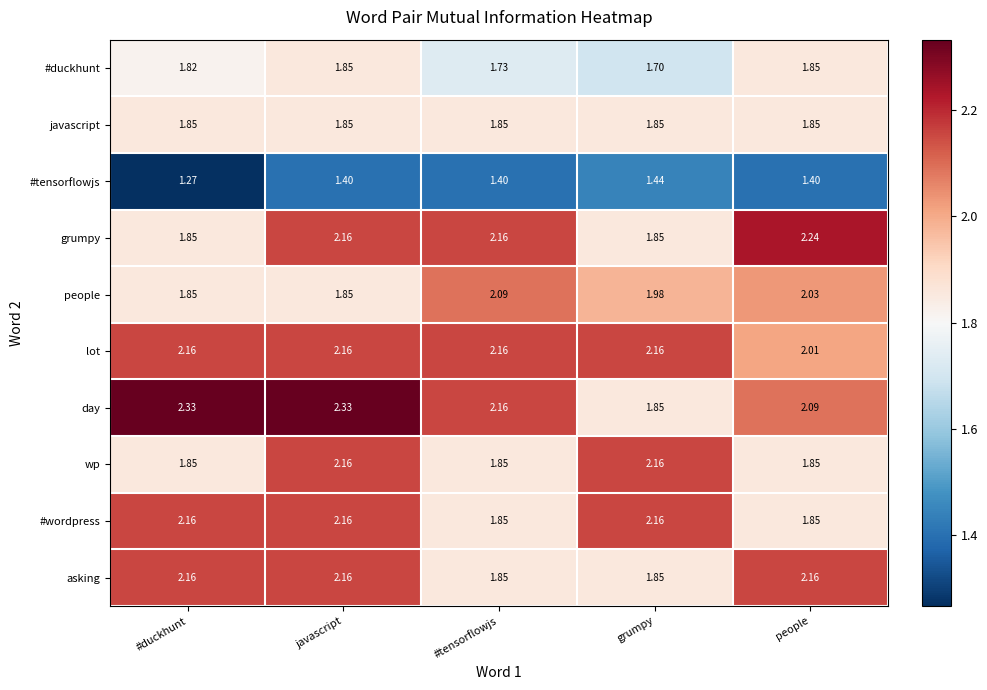

At which category is the sum across all series the highest?

javascript